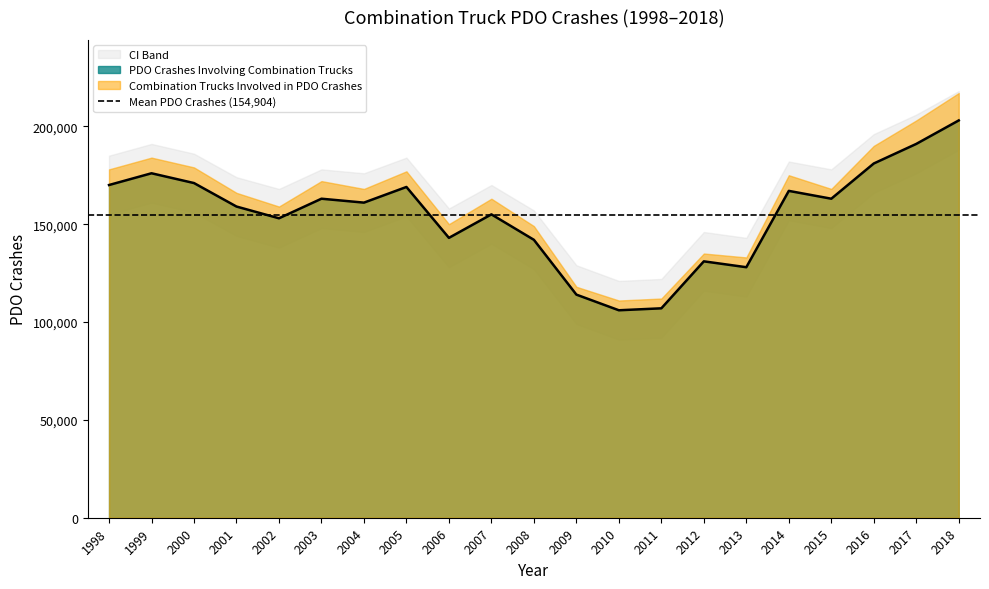

What is the difference between the maximum and minimum values?

97000